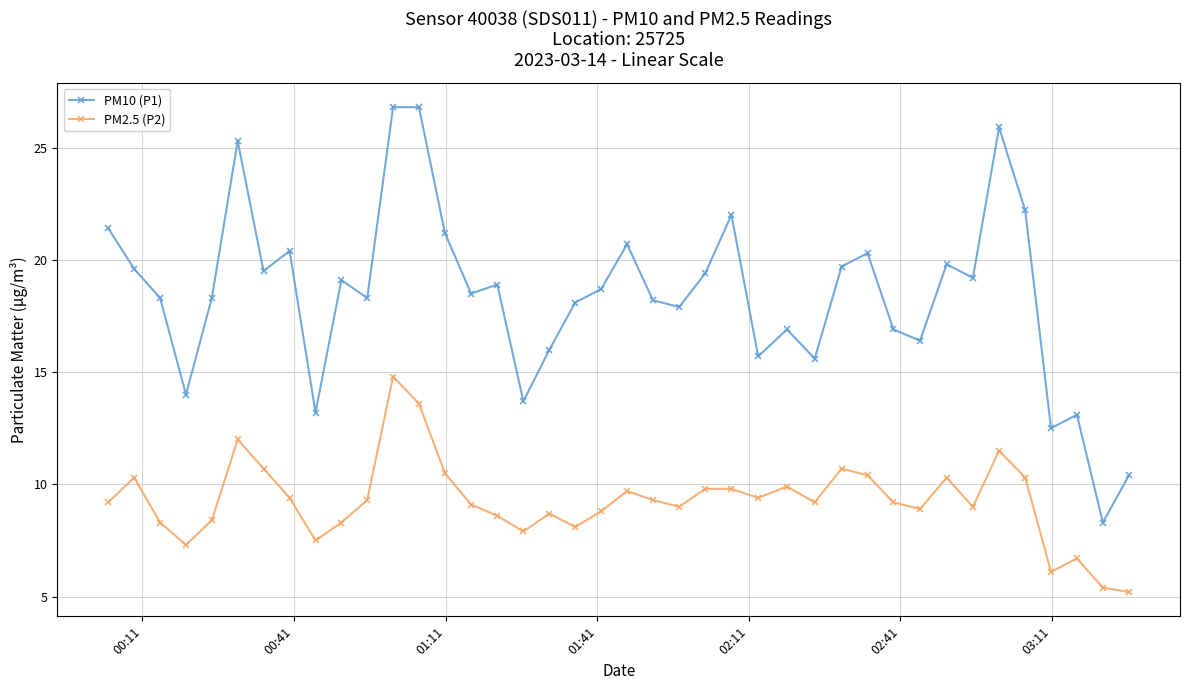

Rank the series by their average value, from highest to lowest.

PM10 (P1), PM2.5 (P2)